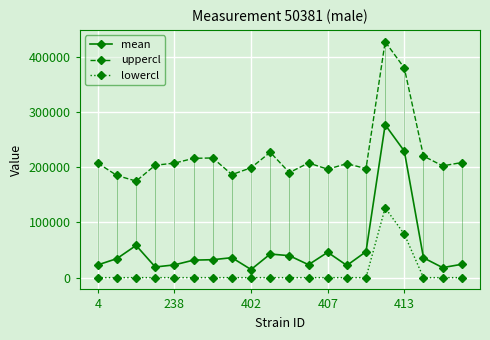

True or false: mean and uppercl cross at least once.

False